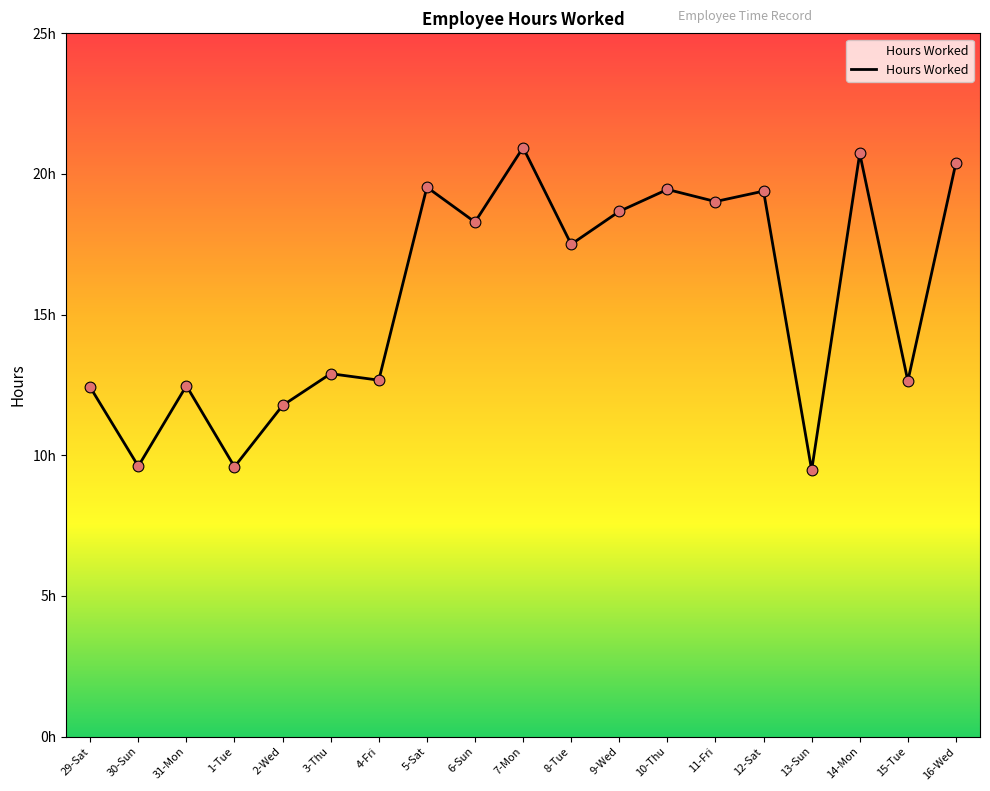

What is the change in value from 7-Mon to 10-Thu?

-1.5